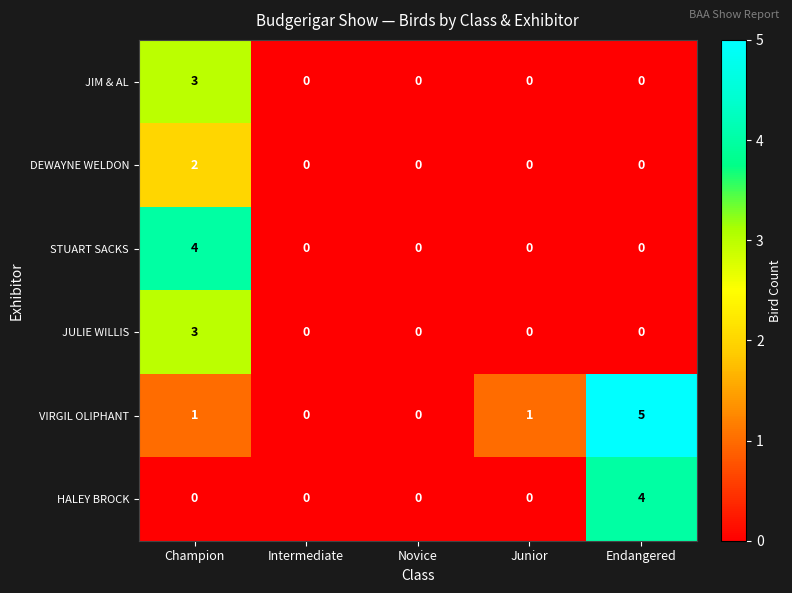

How many VIRGIL OLIPHANT values are between 0 and 1?

4